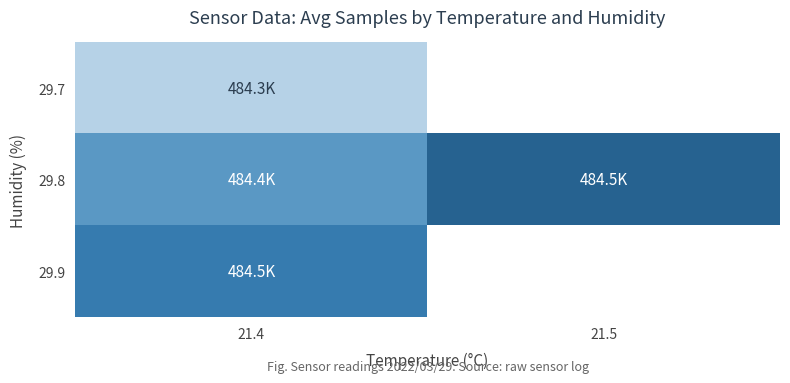

Rank the series by their maximum value, from highest to lowest.

29.8, 29.9, 29.7